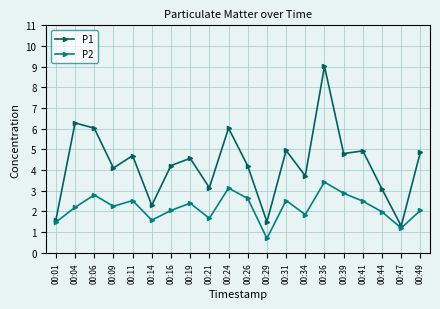

True or false: P2 has more than 1 interior local peaks.

True